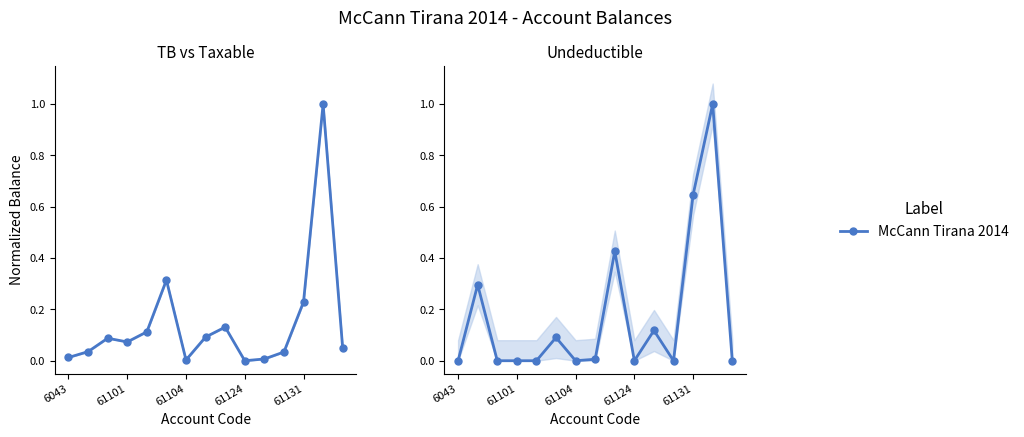

At which label is the value closest to 0?

6043